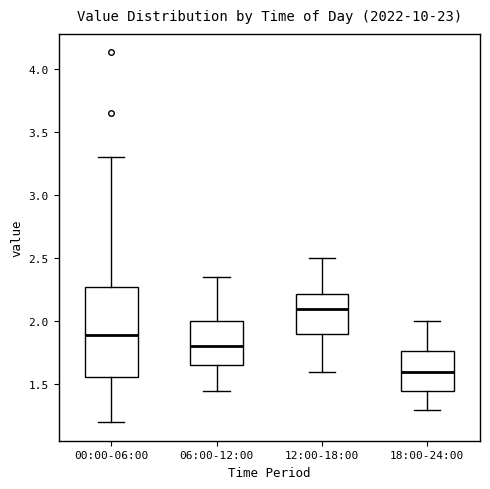

Comparing the boxes themselves (not the whiskers), which one is the tallest?

00:00-06:00